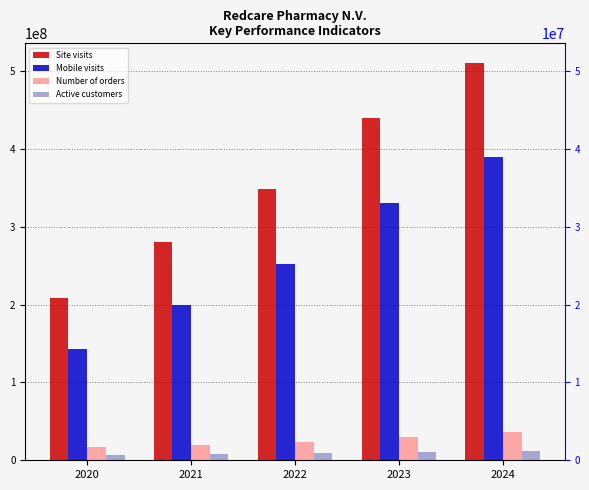

Reading left to right, transcribe all the data shown in this chart.

Site visits: 208346477	279996725	347765913	439676007	509913725
Mobile visits: 142670048	198769379	251718600	330088835	389947483
Number of orders: 16594469	19712658	23421138	29413020	36505710
Active customers: 6285665	7875297	9311375	10848777	12536581